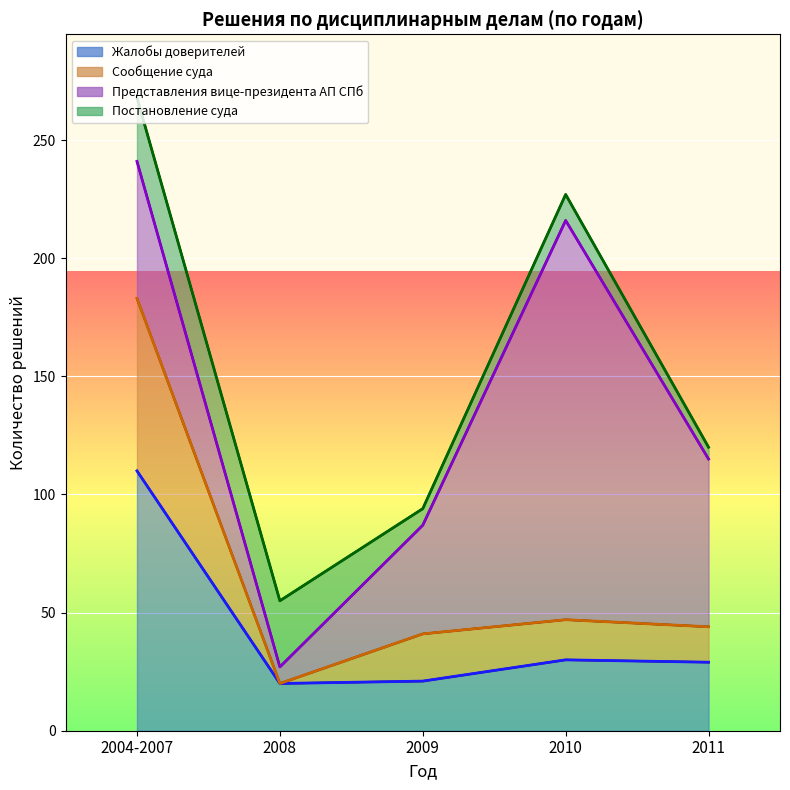

What position from the left is 2011?

5